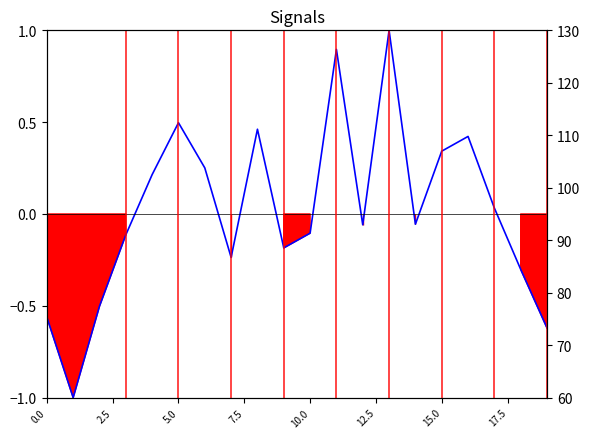

What is the label of the 6th point from the left?

5.0